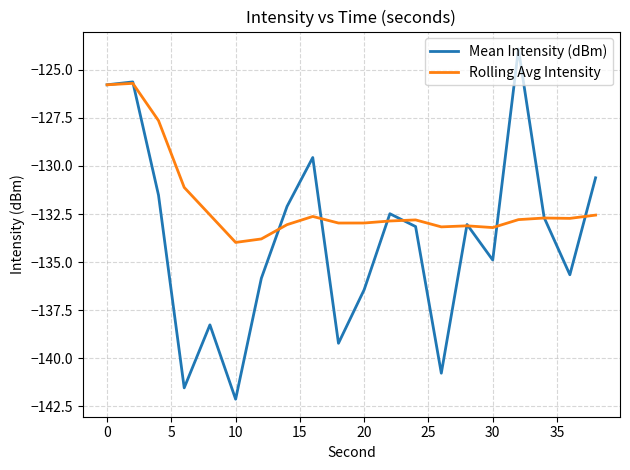

Which series has the largest range (max minus min)?

Mean Intensity (dBm)